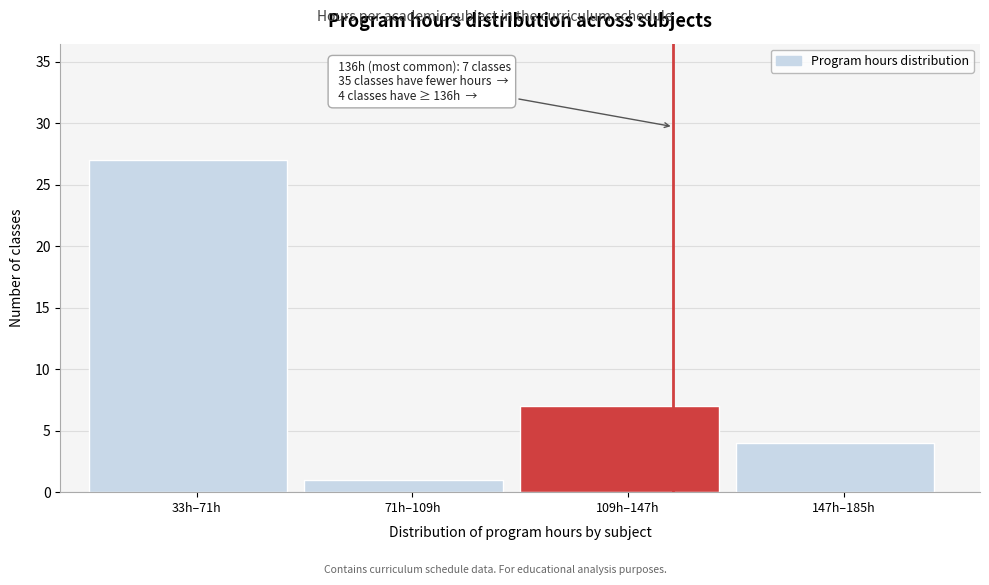

Reading left to right, transcribe all the data shown in this chart.

27	1	7	4